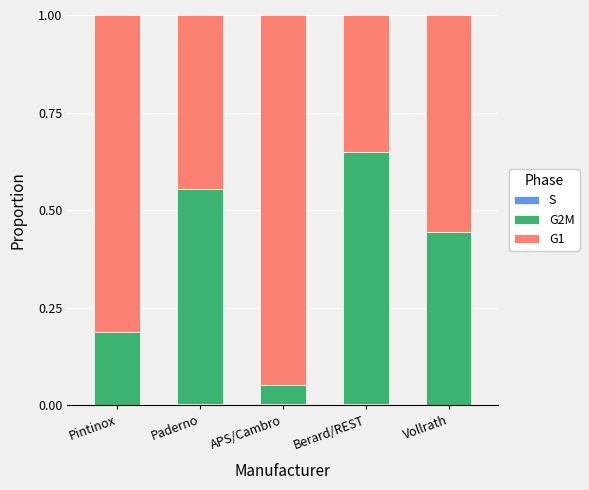

What is the label of the 5th bar from the right?

Pintinox